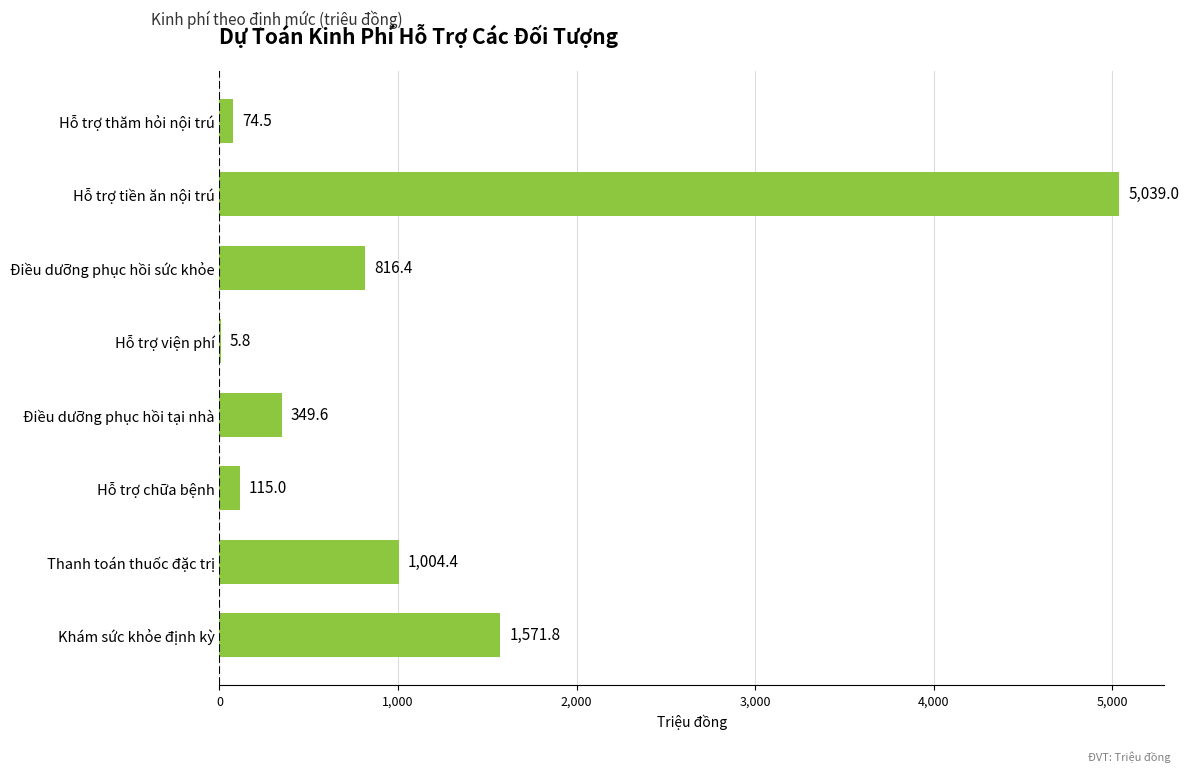

The value at Hỗ trợ tiền ăn nội trú is 5039.0. True or false?

True